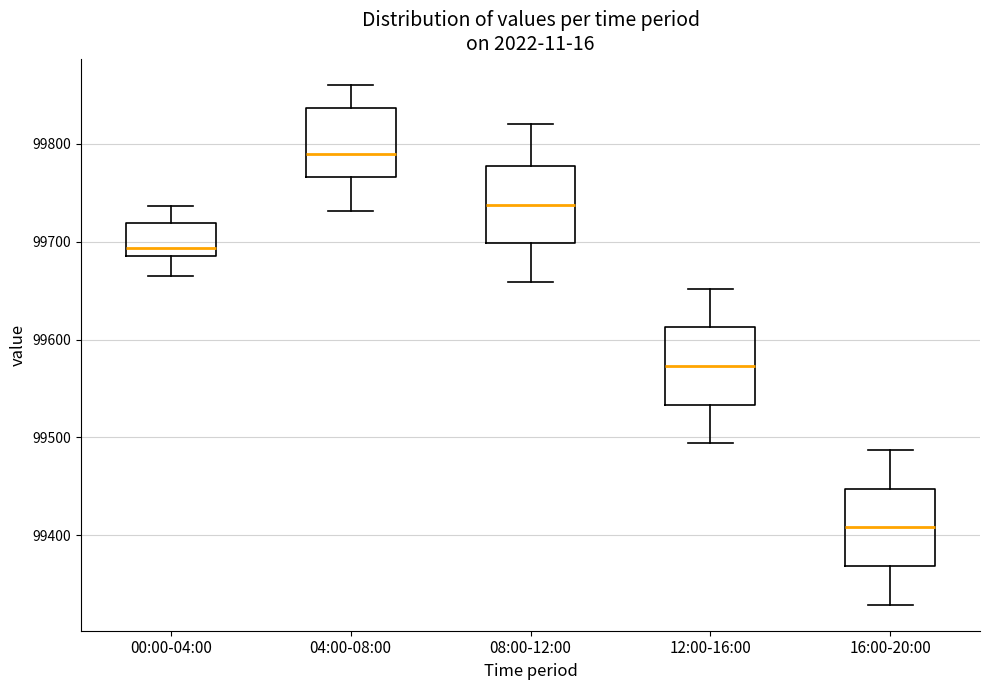

Reading left to right, read every box against the y-axis: the position of its median line, the range the box covers, and the ends of its whiskers. The values are not printed on the chart, so give them approximately, as read against the axis.

00:00-04:00: median 99690 (just above the box's lower edge), box 99690 to 99720, whiskers 99670 to 99740
04:00-08:00: median 99790, box 99770 to 99840, whiskers 99730 to 99860
08:00-12:00: median 99740, box 99700 to 99780, whiskers 99660 to 99820
12:00-16:00: median 99570, box 99530 to 99610, whiskers 99490 to 99650
16:00-20:00: median 99410, box 99370 to 99450, whiskers 99330 to 99490